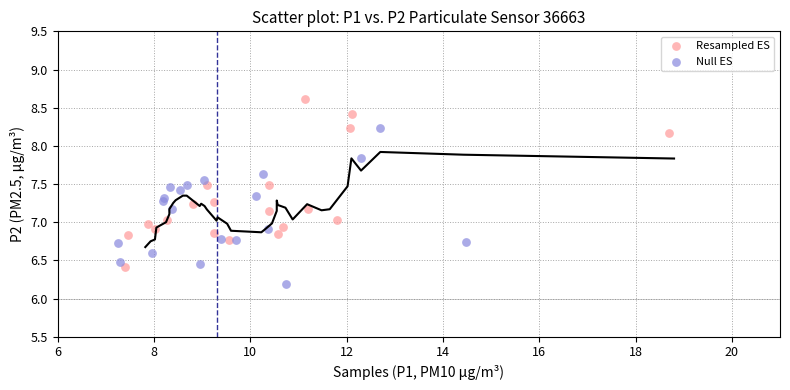

Which series has the largest Y range (max minus min)?

Resampled ES